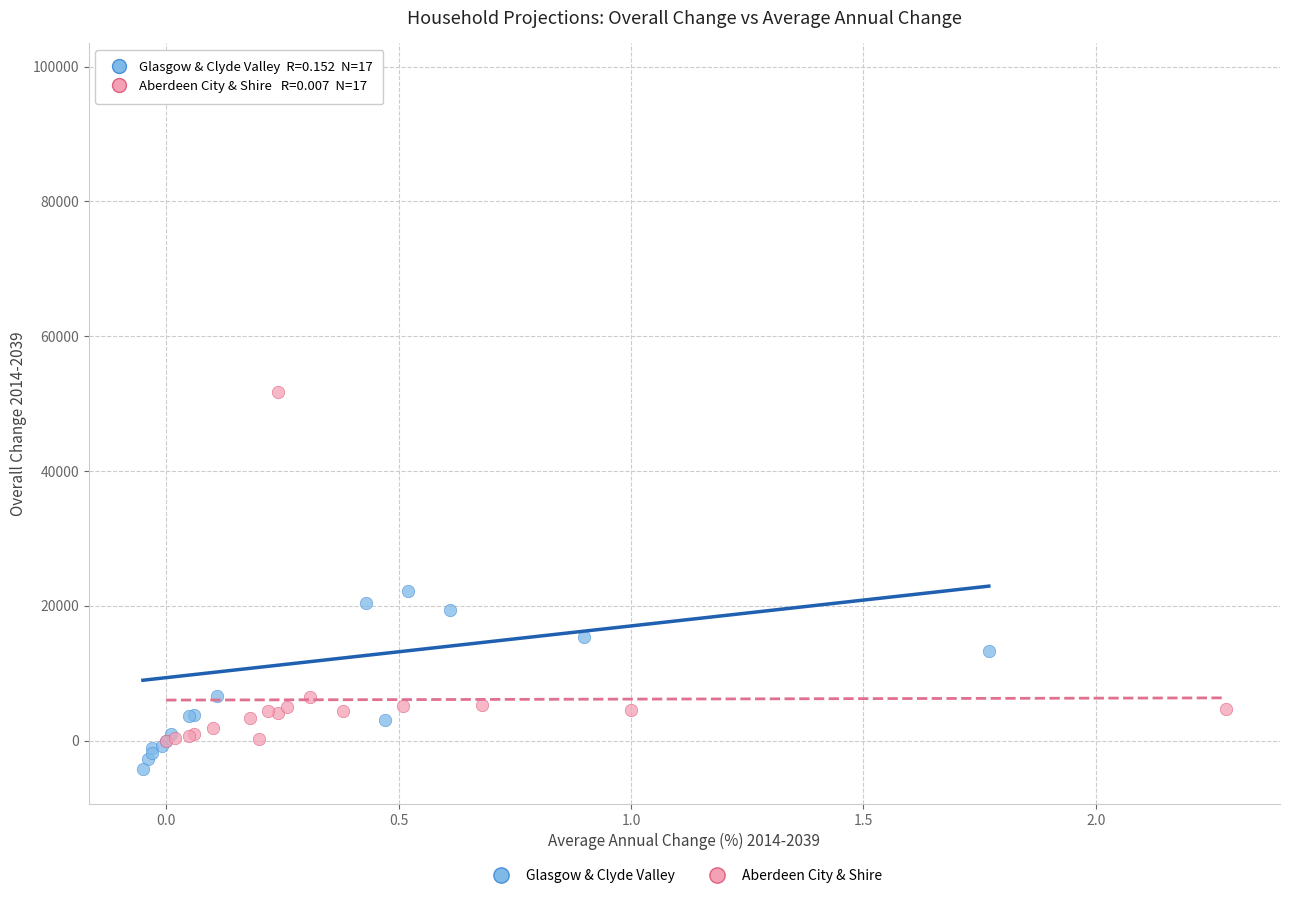

Which series has the widest spread of Y values?

Glasgow & Clyde Valley